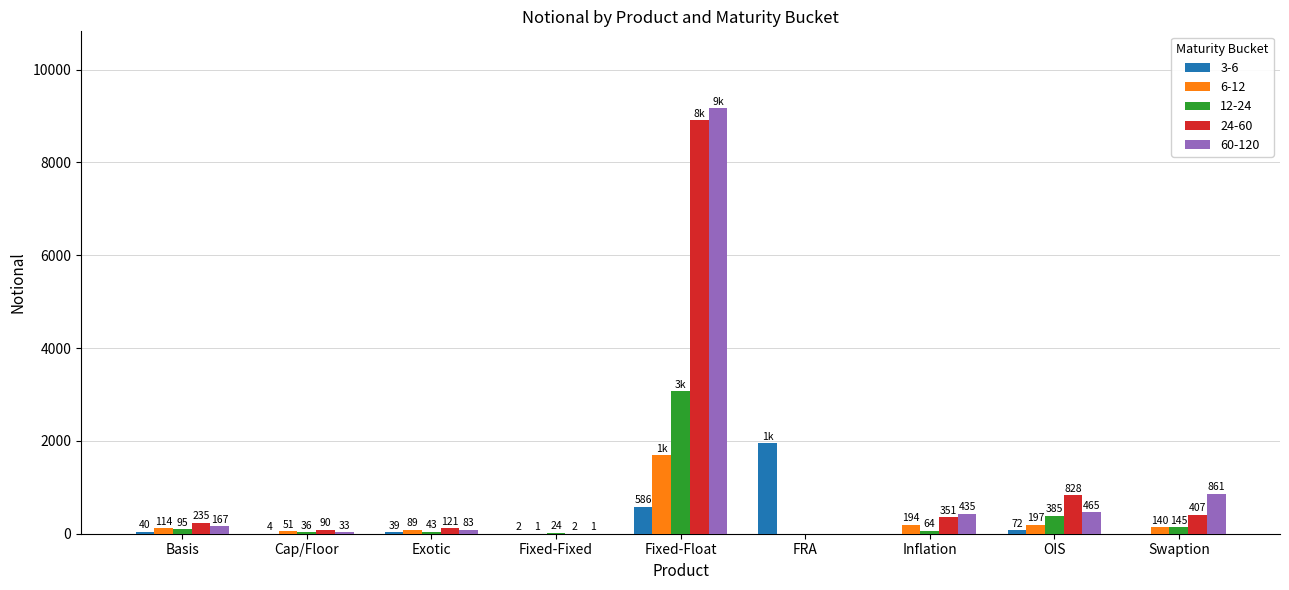

What is the sum of the 60-120 values at Exotic and OIS?

548